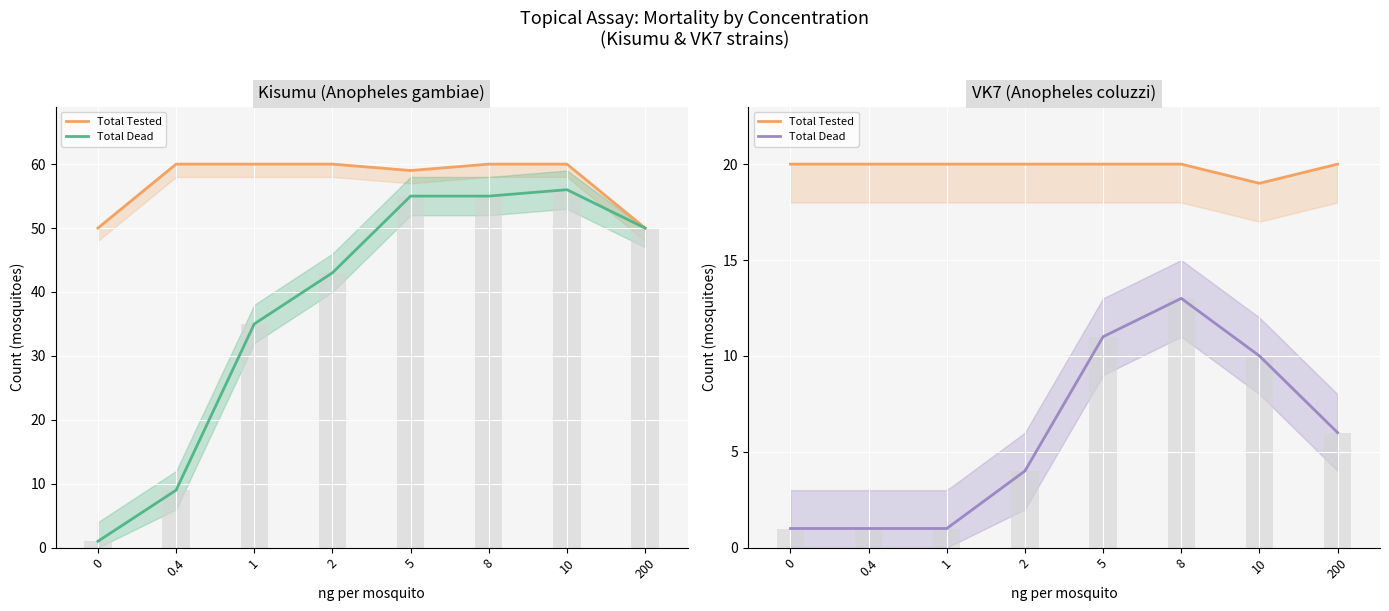

How many values in the Total Dead series are below 6?

4